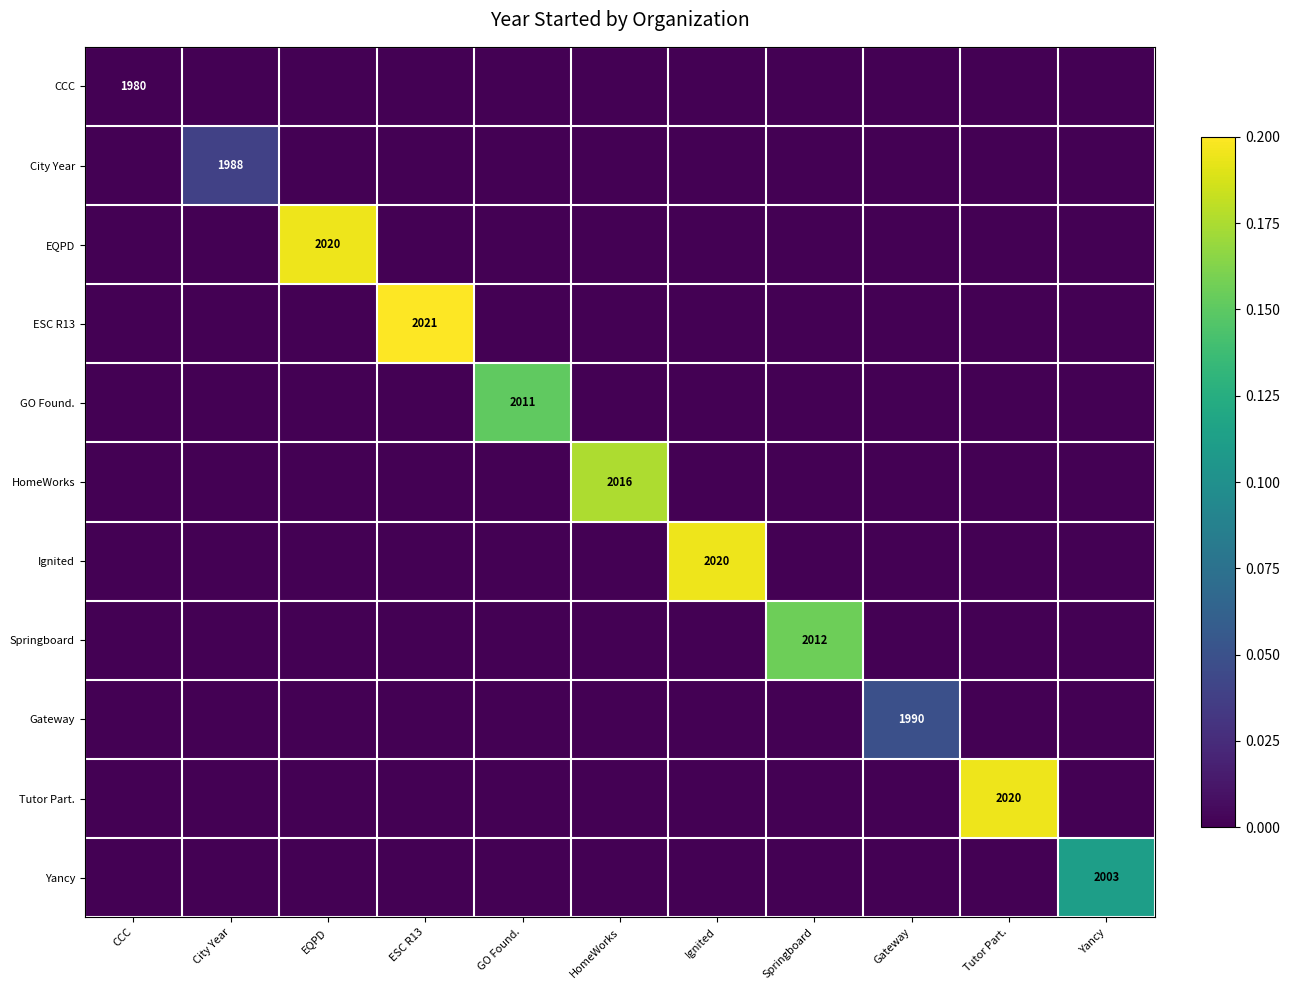

What is the total value across all series at GO Found.?

0.2